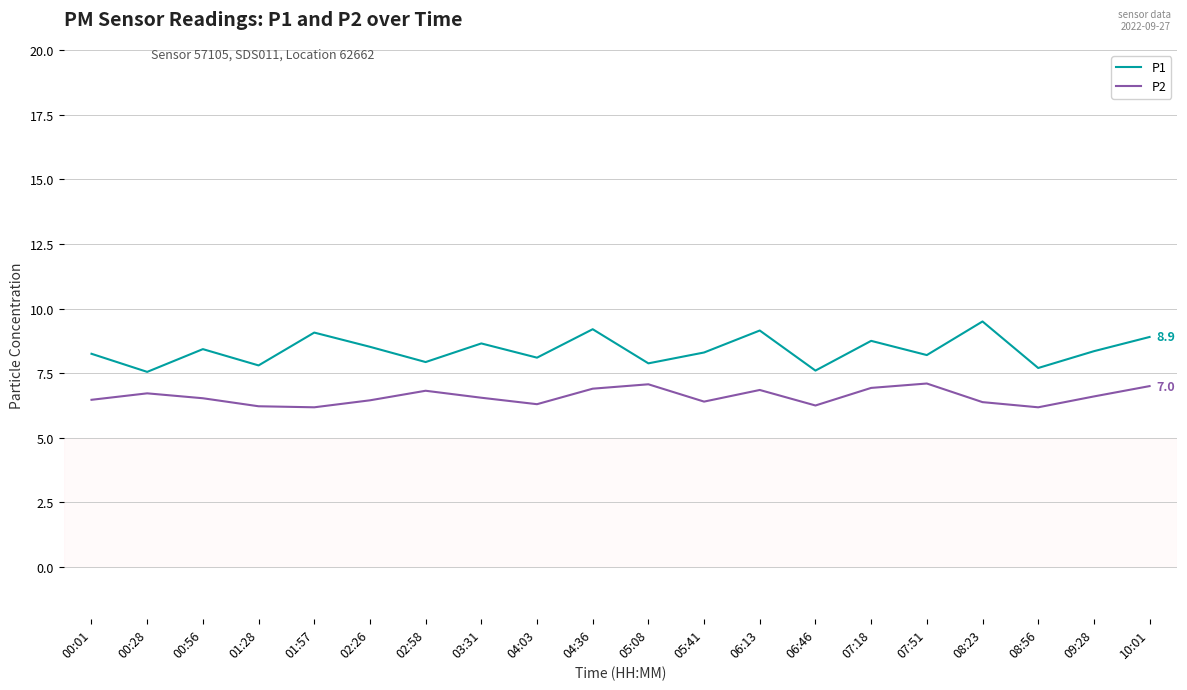

Rank the series by their maximum value, from highest to lowest.

P1, P2